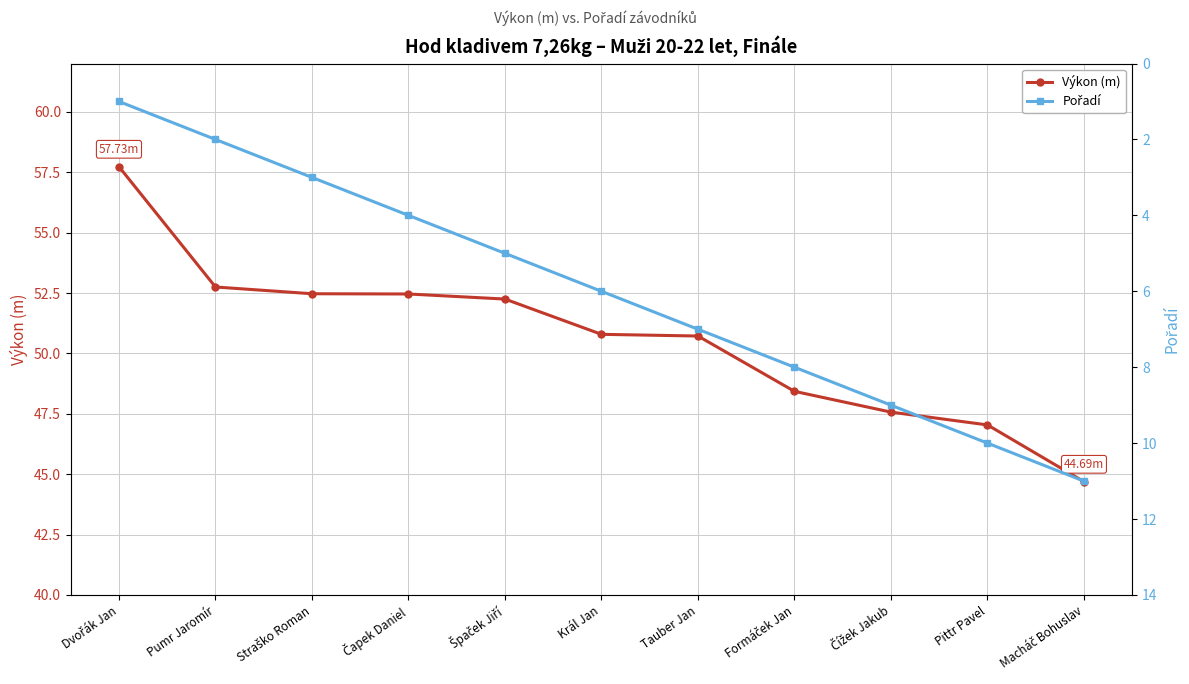

Count the number of categories in the chart.

11